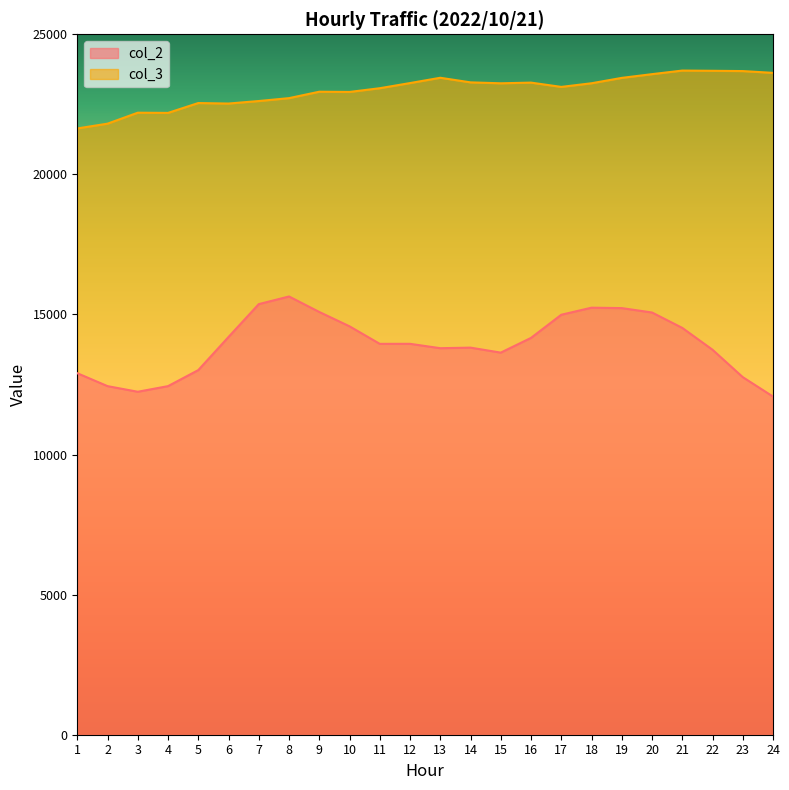

List the series in order of their peak value, highest first.

col_3, col_2